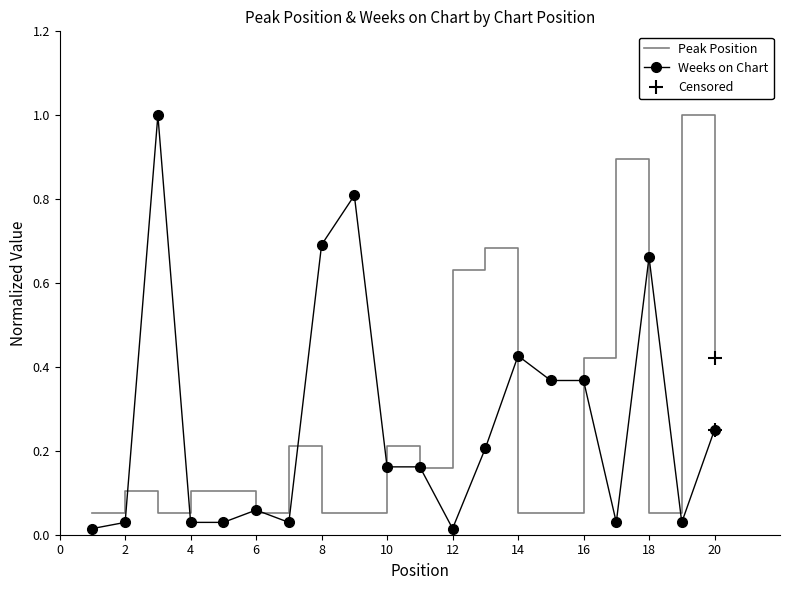

Is the value of Weeks on Chart at 10 greater than the value of Peak Position at 4?

Yes